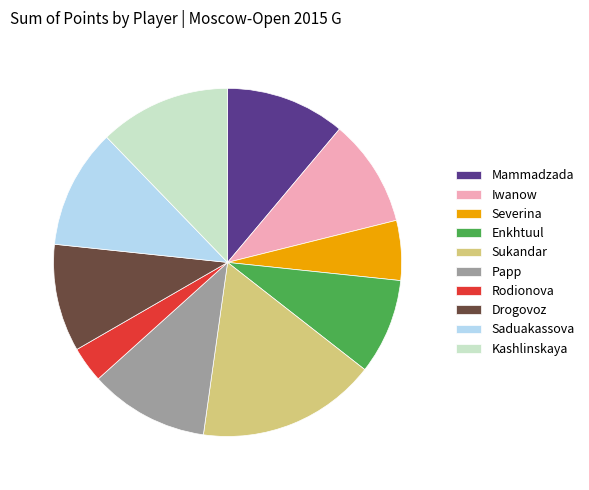

True or false: Saduakassova accounts for 1% of the total.

False